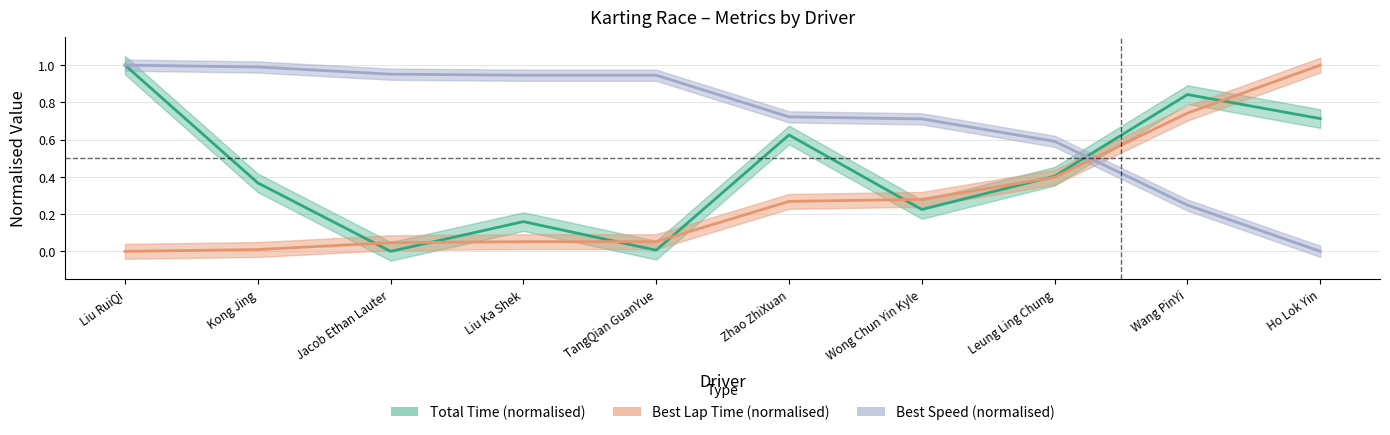

What is the sum of all Best Lap time values?

2.8